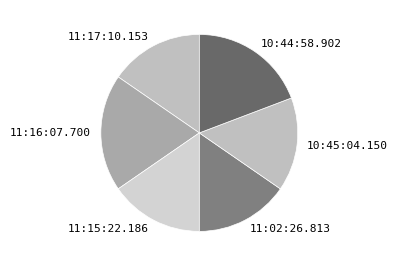

True or false: 11:02:26.813 accounts for 15% of the total.

True